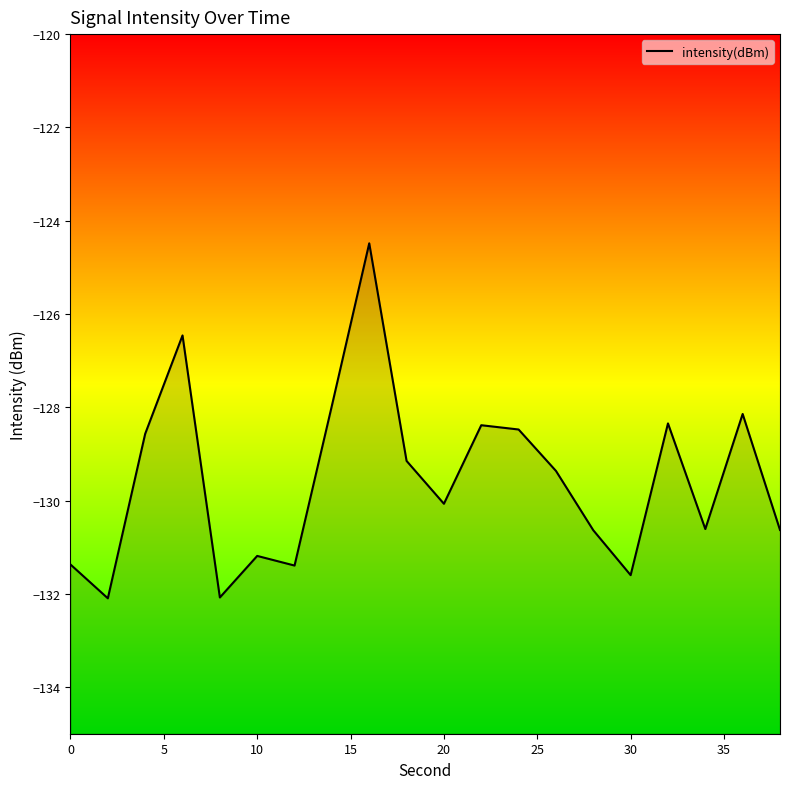

What is the smallest value displayed?

-132.1